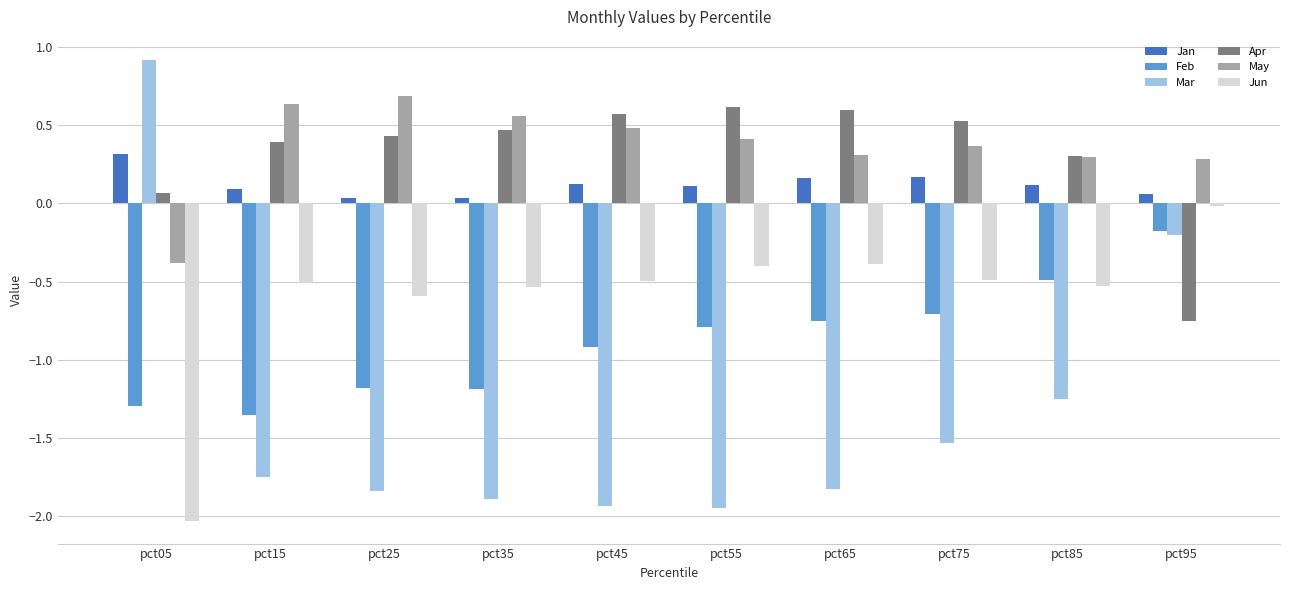

The Jun series shows -0.1 at pct55. True or false?

False